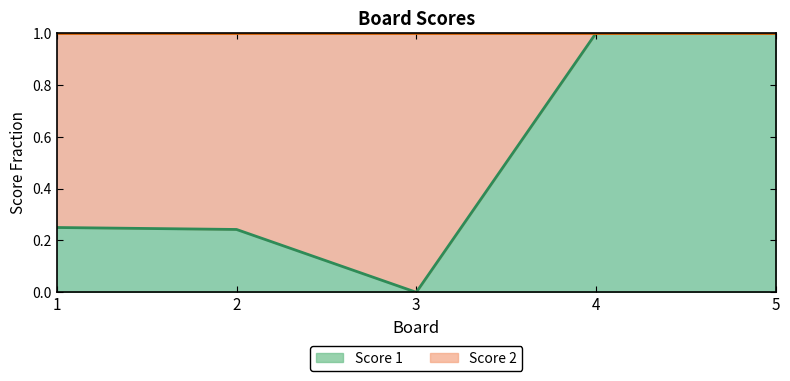

Between 3 and 5, which is larger?

5